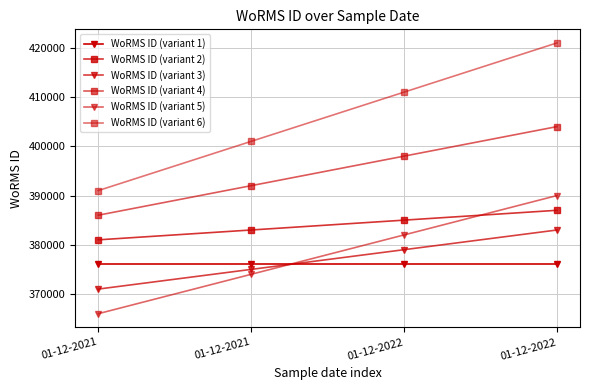

How many lines are shown in the chart?

6